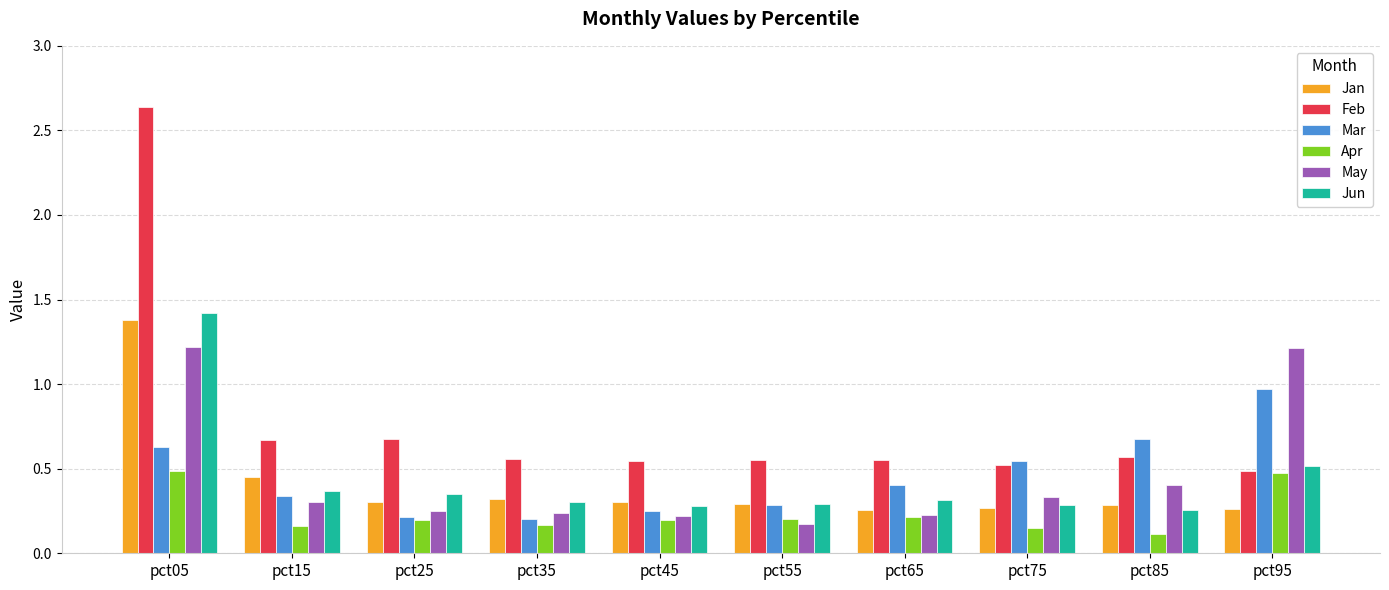

How many data points does each series have?

10